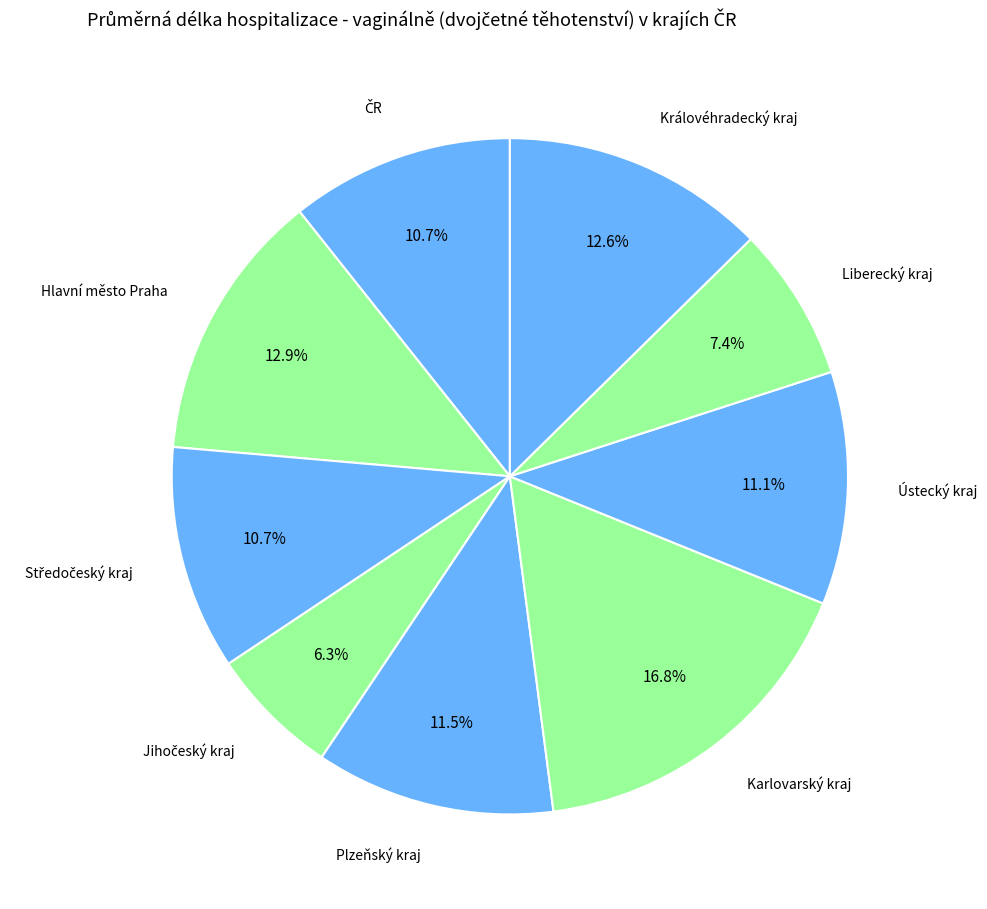

What is the largest slice in the pie chart?

Karlovarský kraj